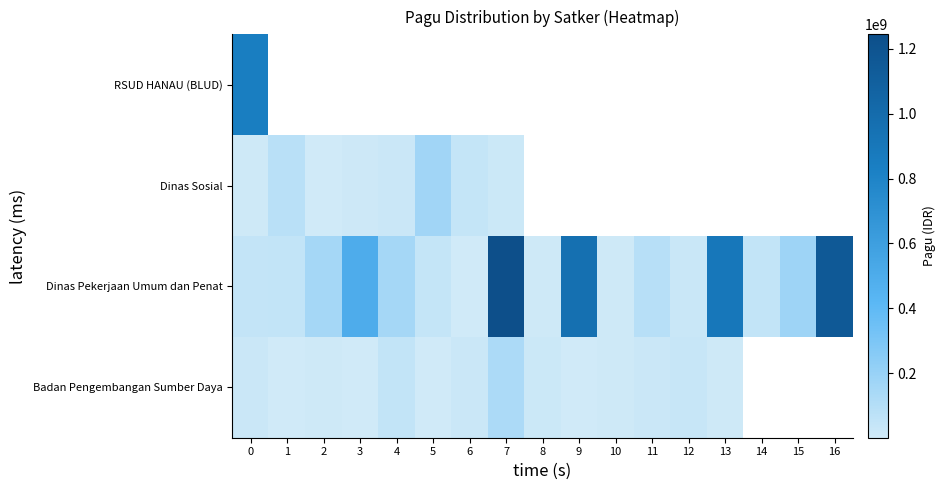

What is the difference between the second highest and minimum values in the Dinas Pekerjaan Umum dan Penat series?

1153345000.0